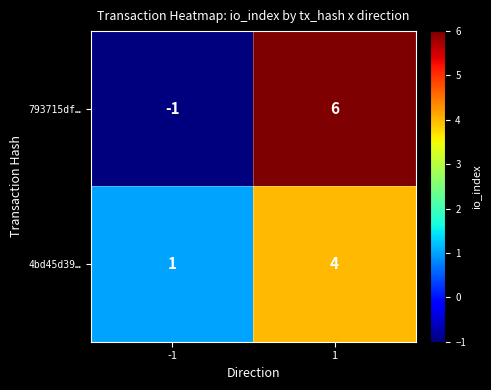

Is it true that 4bd45d39… equals 2 at -1?

False